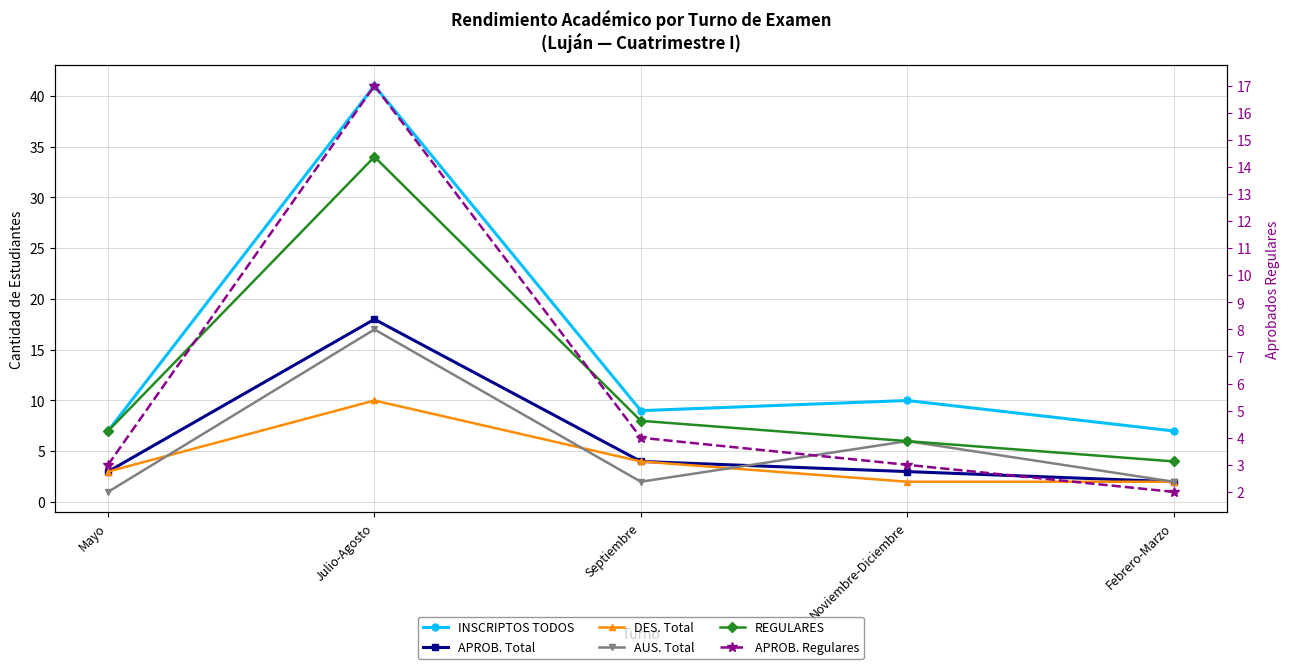

True or false: INSCRIPTOS TODOS has more than 1 points higher than both neighbors.

True